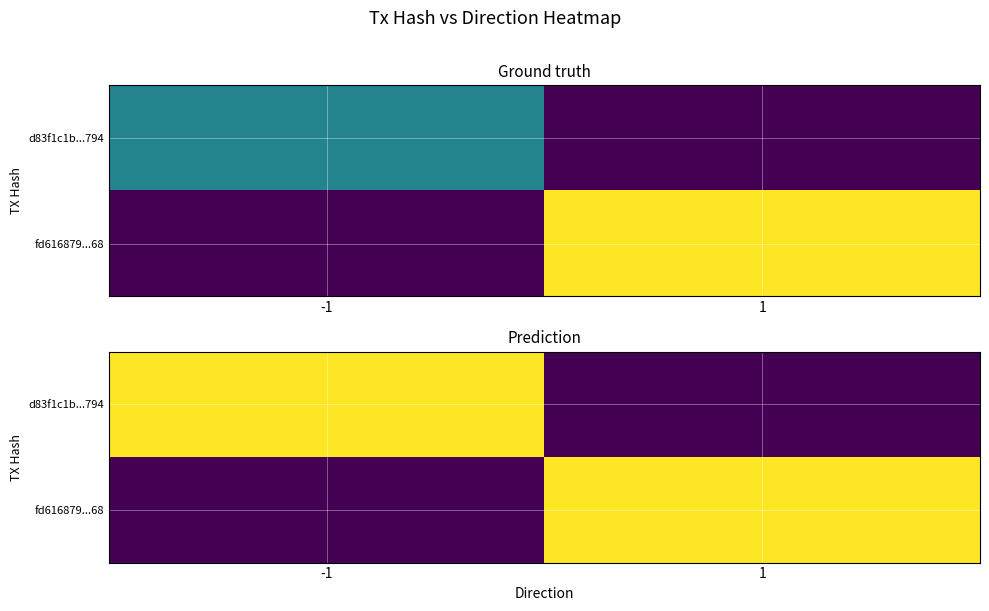

Where is d83f1c1b...794 nearest to the value 0?

1